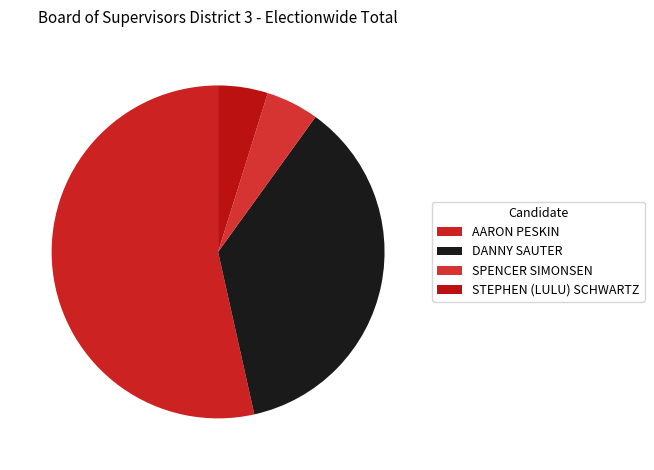

Is DANNY SAUTER the majority of the pie?

No